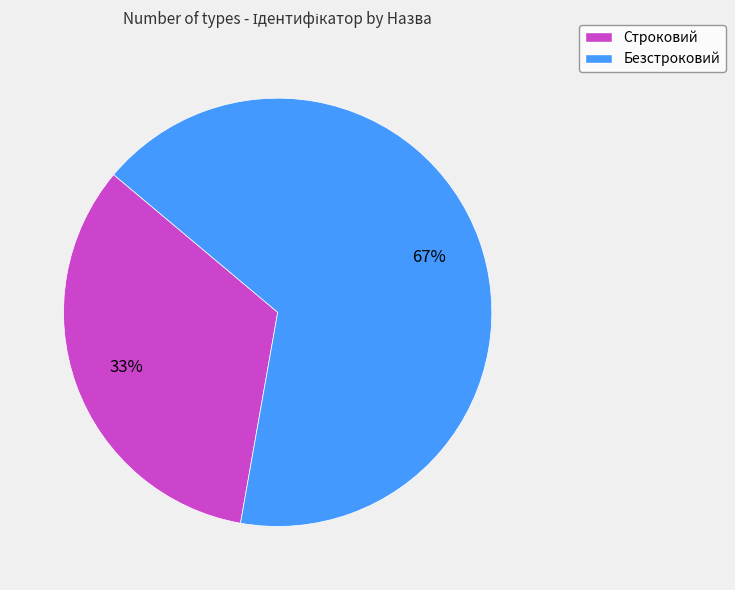

To the nearest percent, what is the combined percentage of Строковий and Безстроковий?

100%